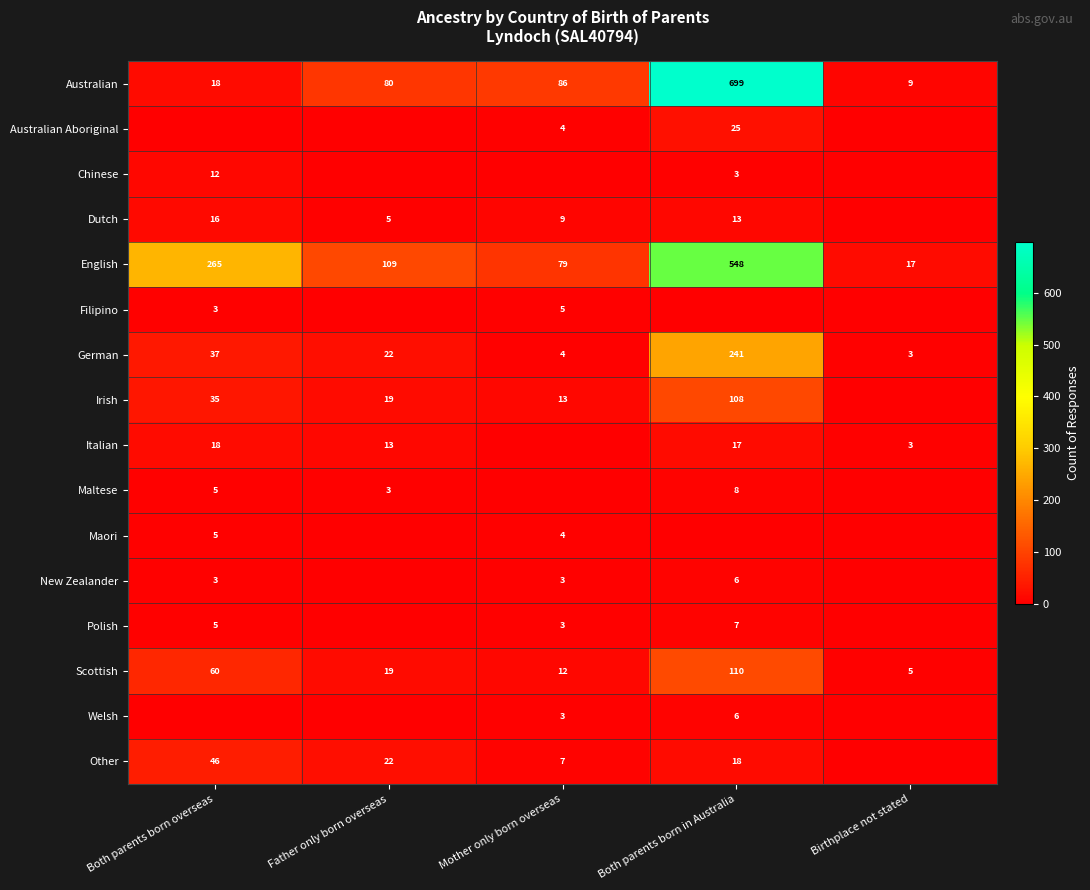

The value of German at Both parents born in Australia is 241. True or false?

True